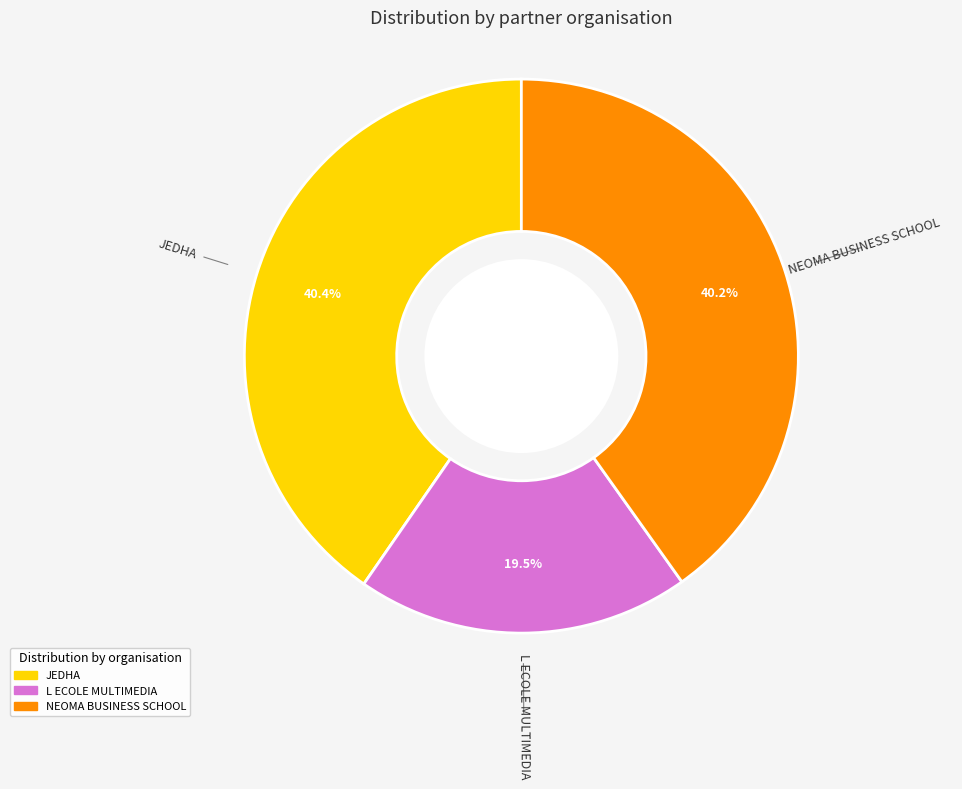

What is the ratio of the value at JEDHA to the value at L ECOLE MULTIMEDIA?

2.1